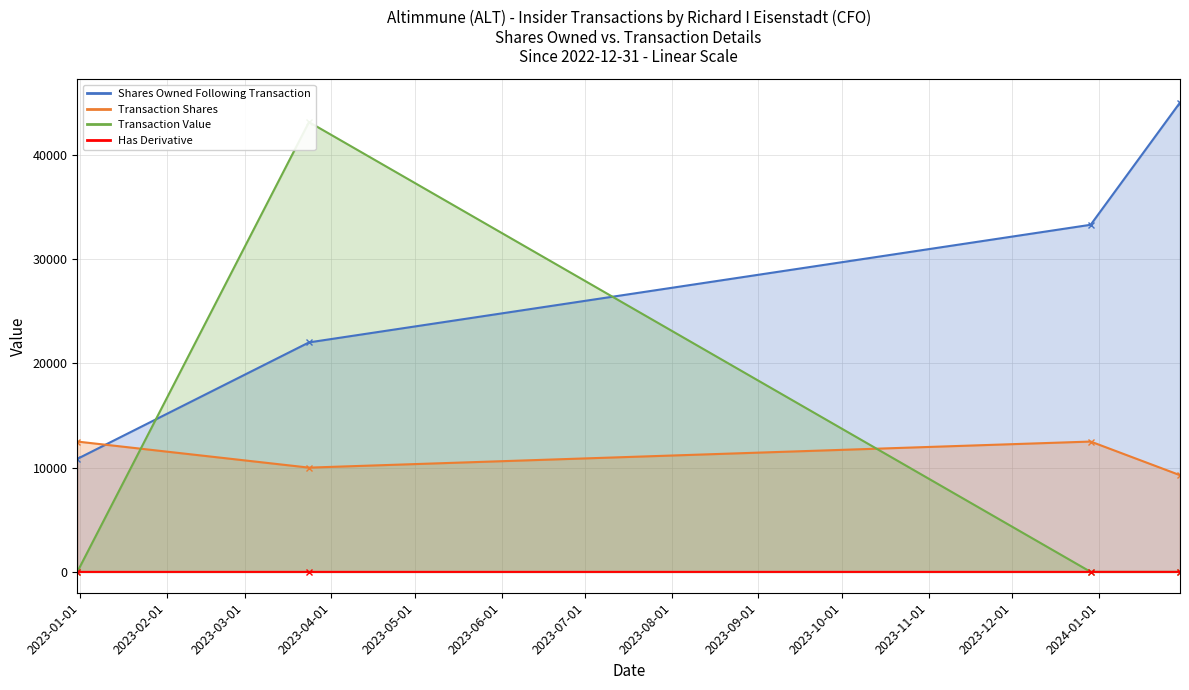

What is the sum of all Shares Owned Following Transaction values?

111151